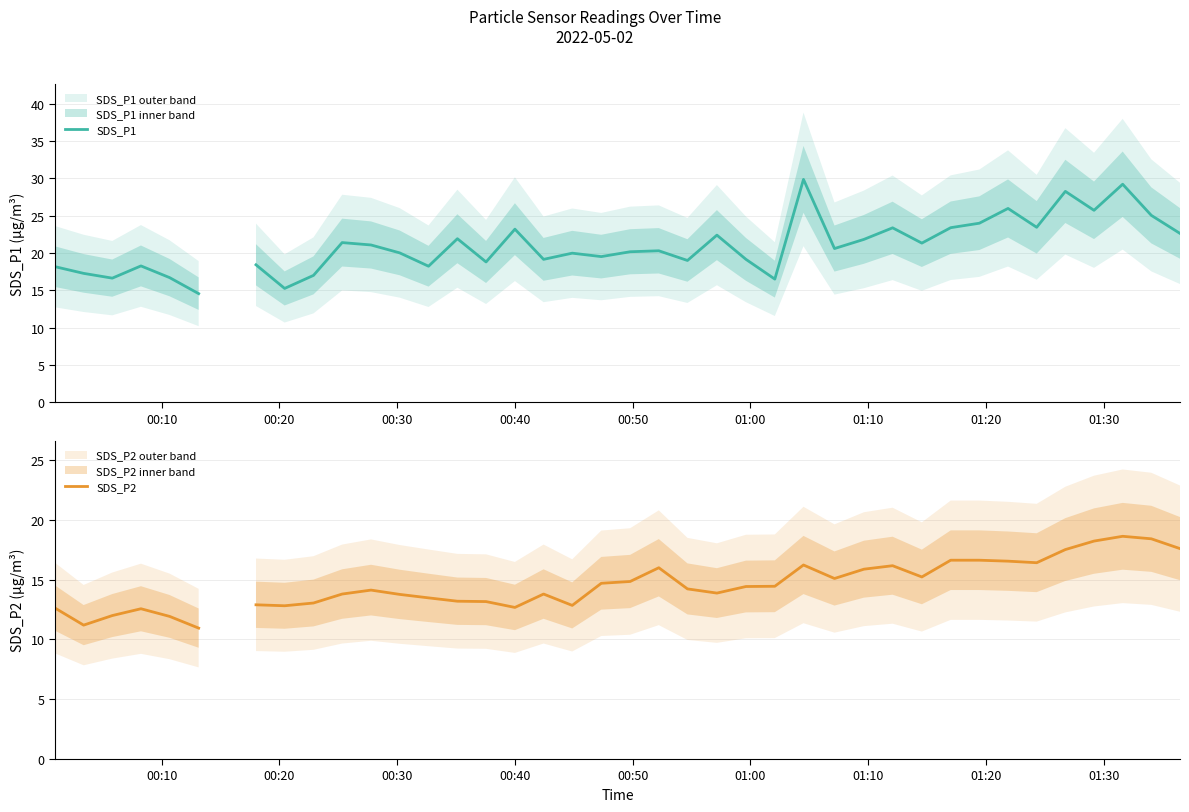

Is it true that SDS_P2 equals 10.0 at 38?

False